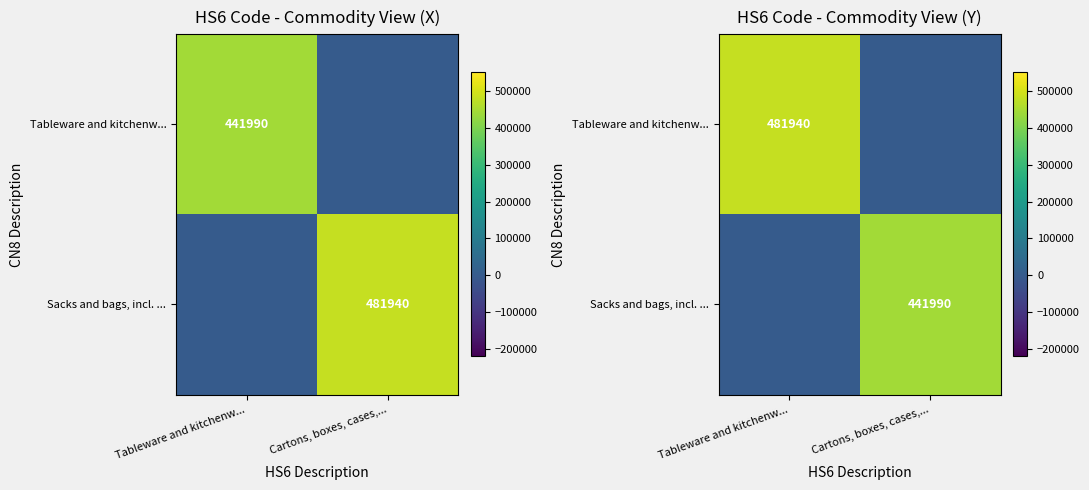

What is the sum of all Tableware and kitchenw... values?

481940